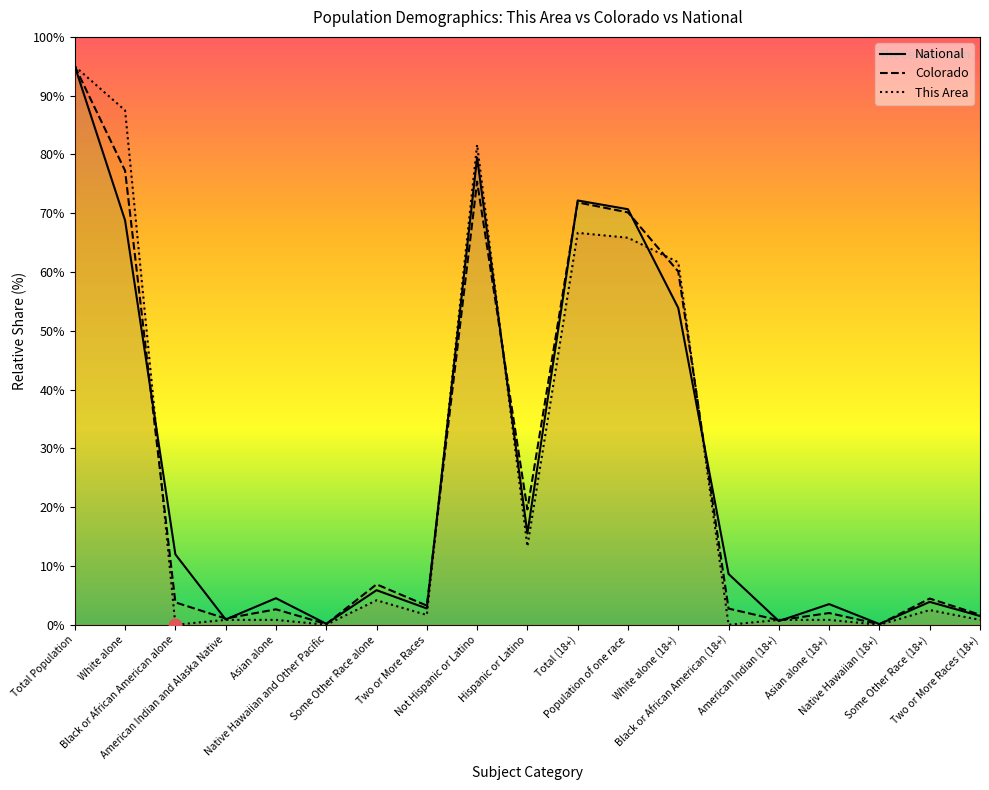

Is the value of This Area at Black or African American (18+) greater than the value of National at Population of one race?

No